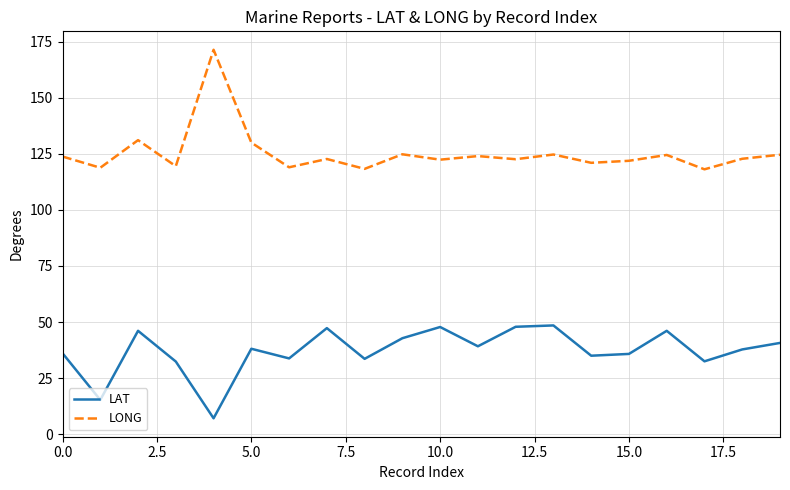

True or false: LONG and LAT intersect in this chart.

False